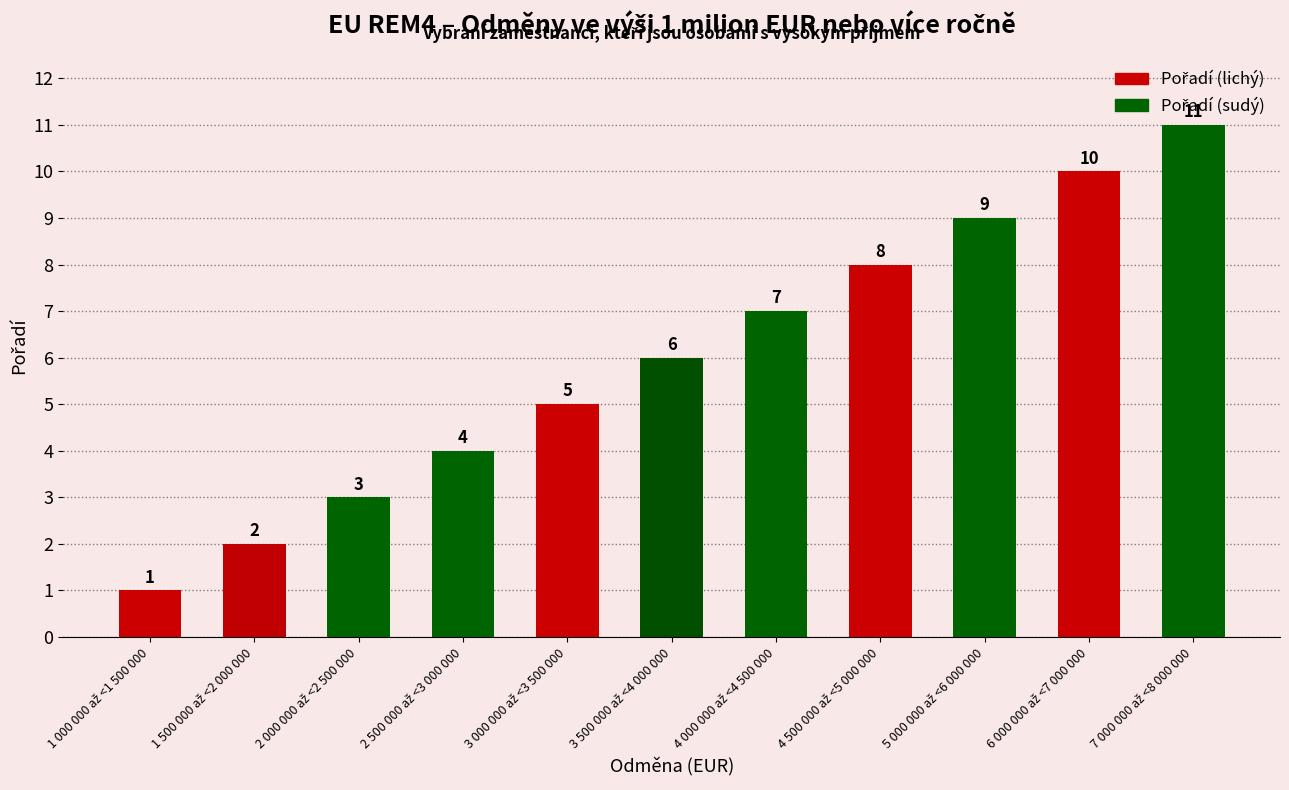

Count the values in the range 3 to 9.

7